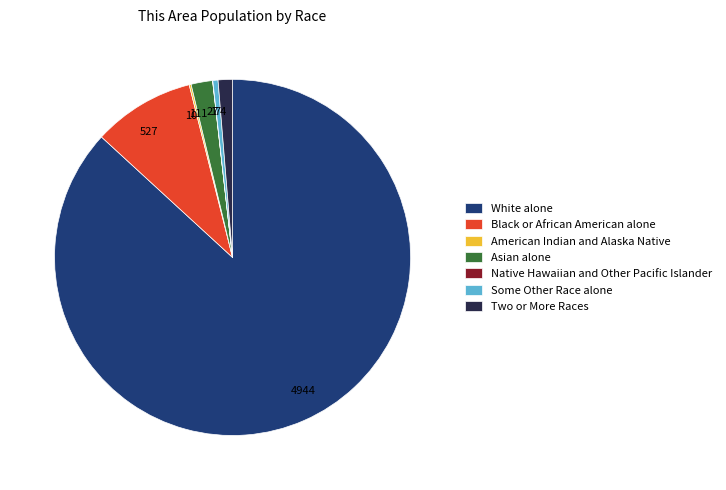

Does White alone account for over 50% of the chart?

Yes